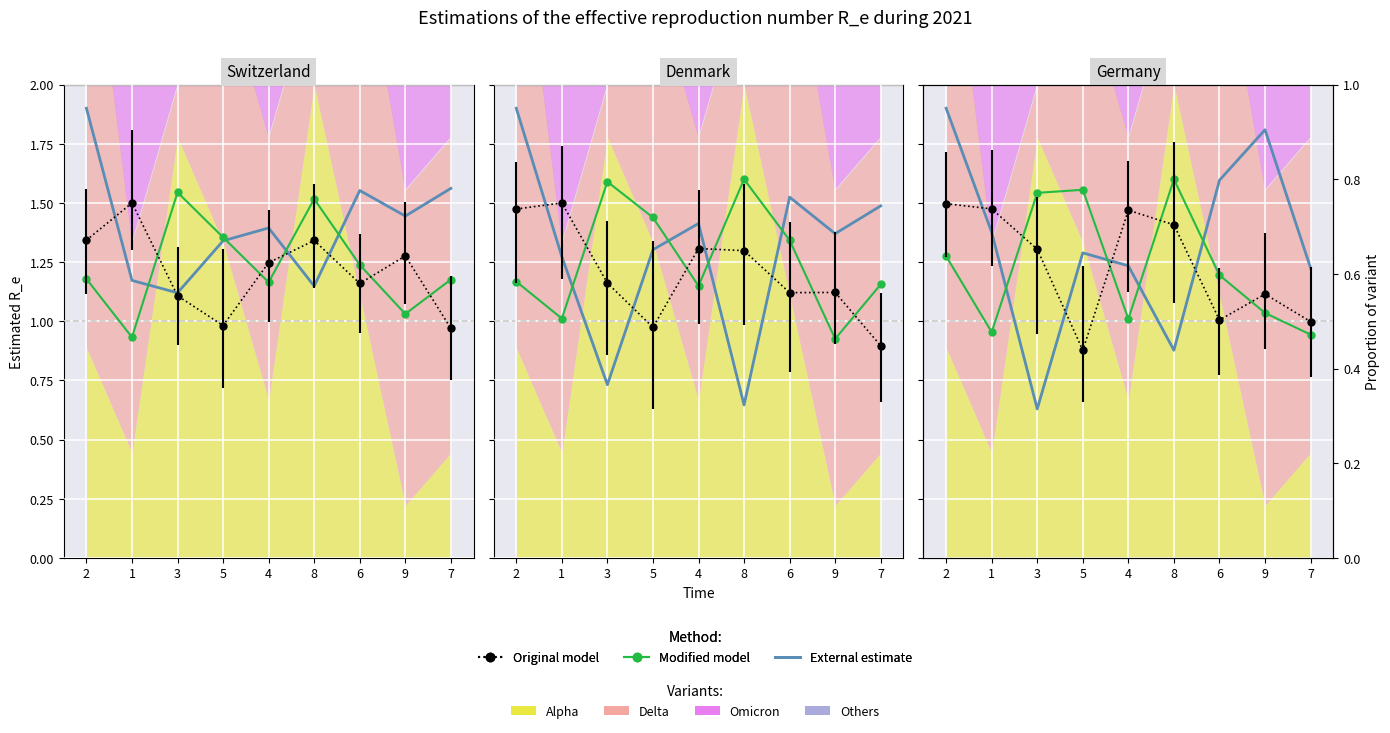

The External estimate series shows 1.0 at 2. True or false?

False